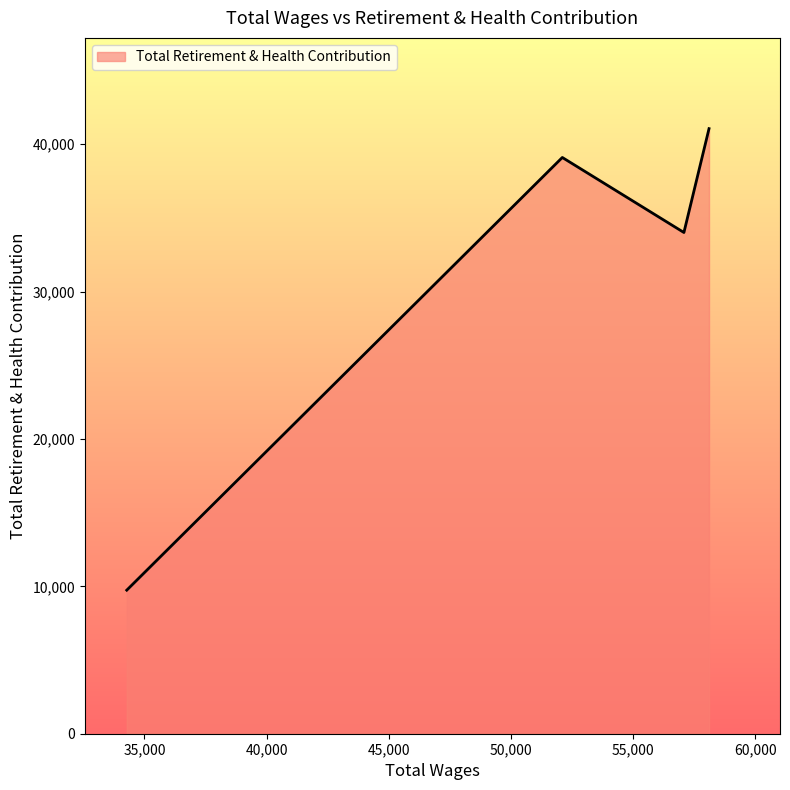

True or false: the data has more than 1 interior local peaks.

False